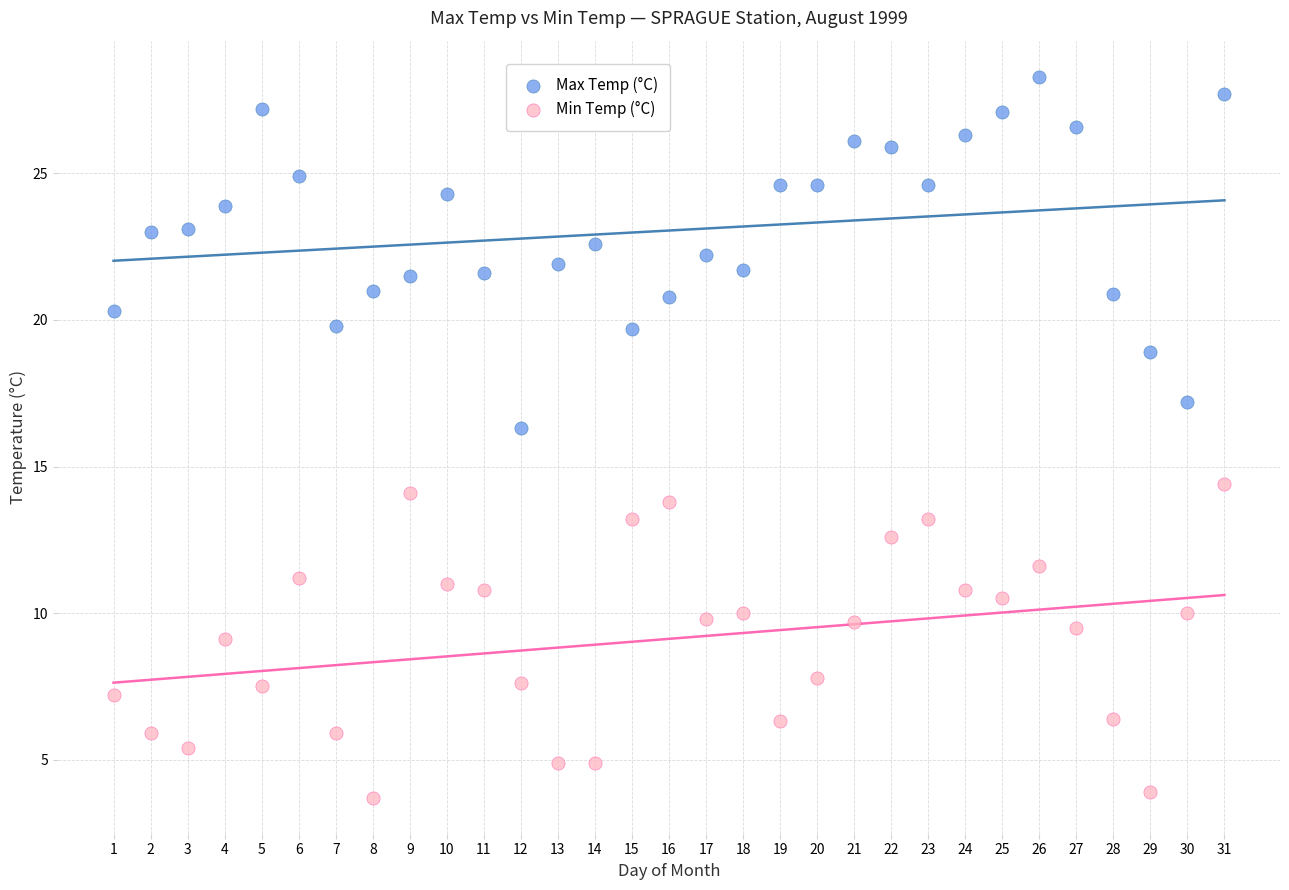

What is the X range (max minus min) for the scatter plot?

30.0